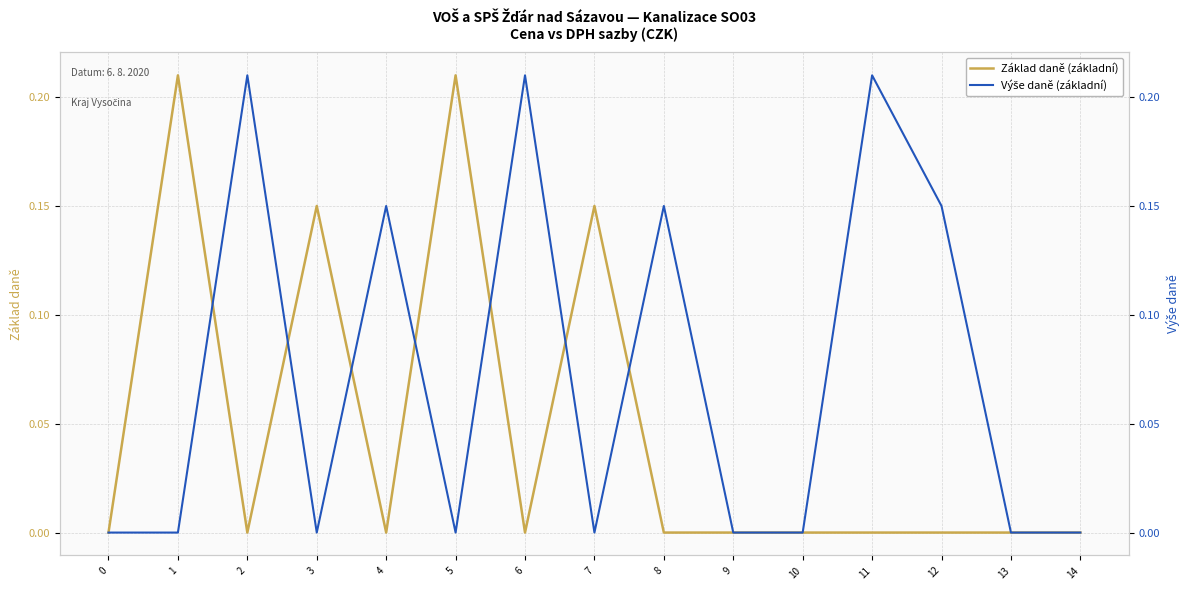

True or false: Výše daně (základní) has a value of 0.1 at 14.

False